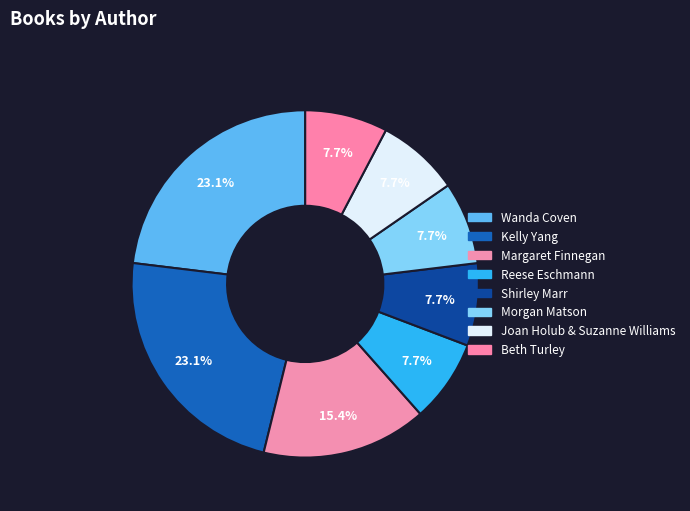

How many segments does this pie chart have?

8